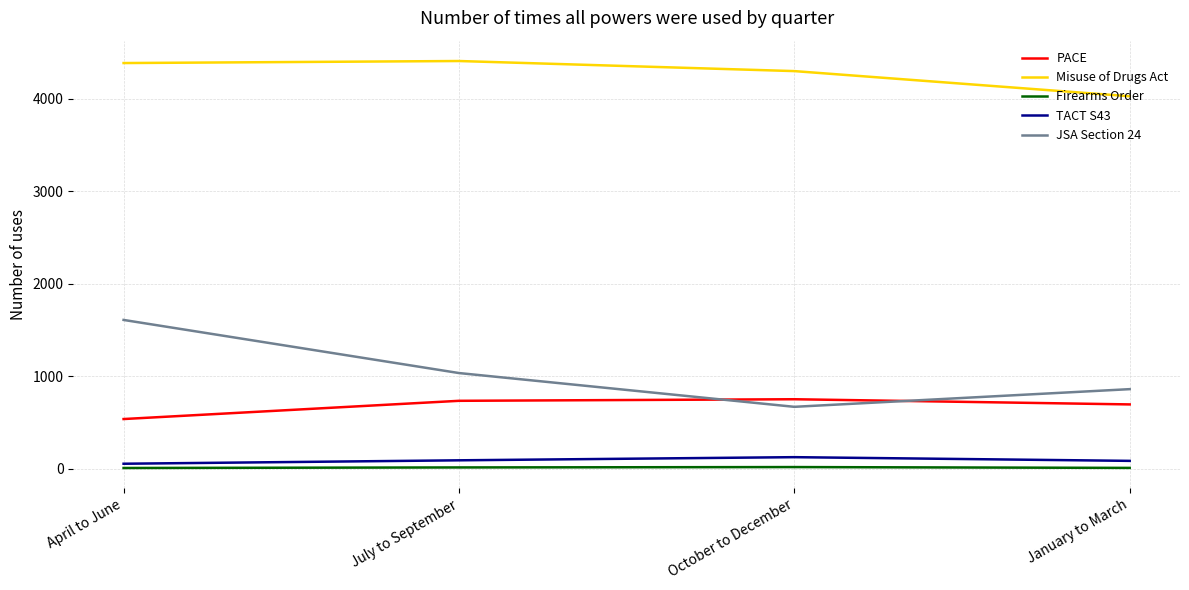

What is the difference between the second highest and second lowest values in the Firearms Order series?

5